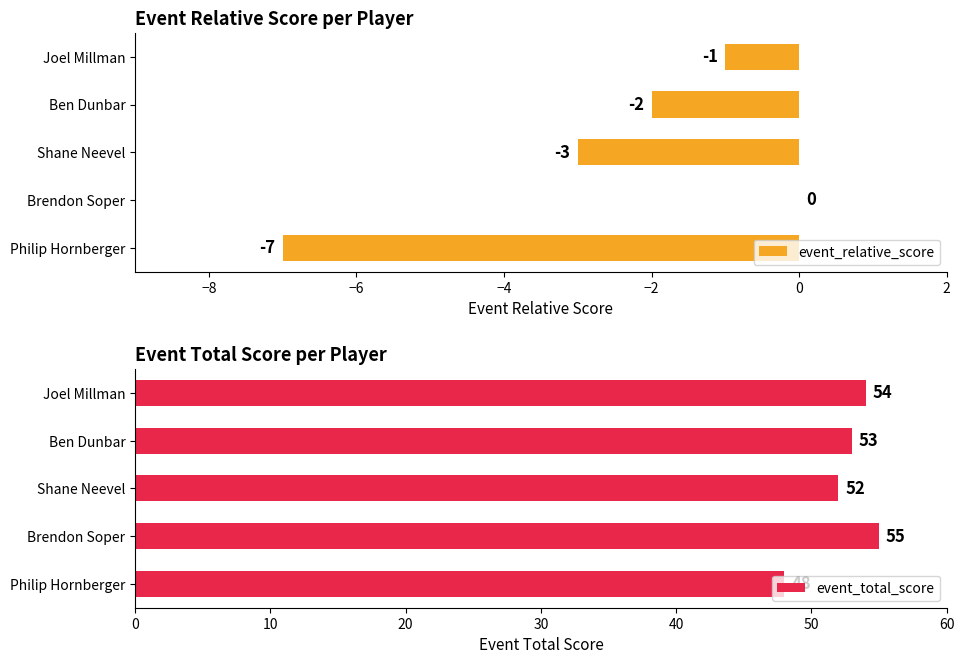

What is the value of the event_total_score bar at the 3rd from the left?

52